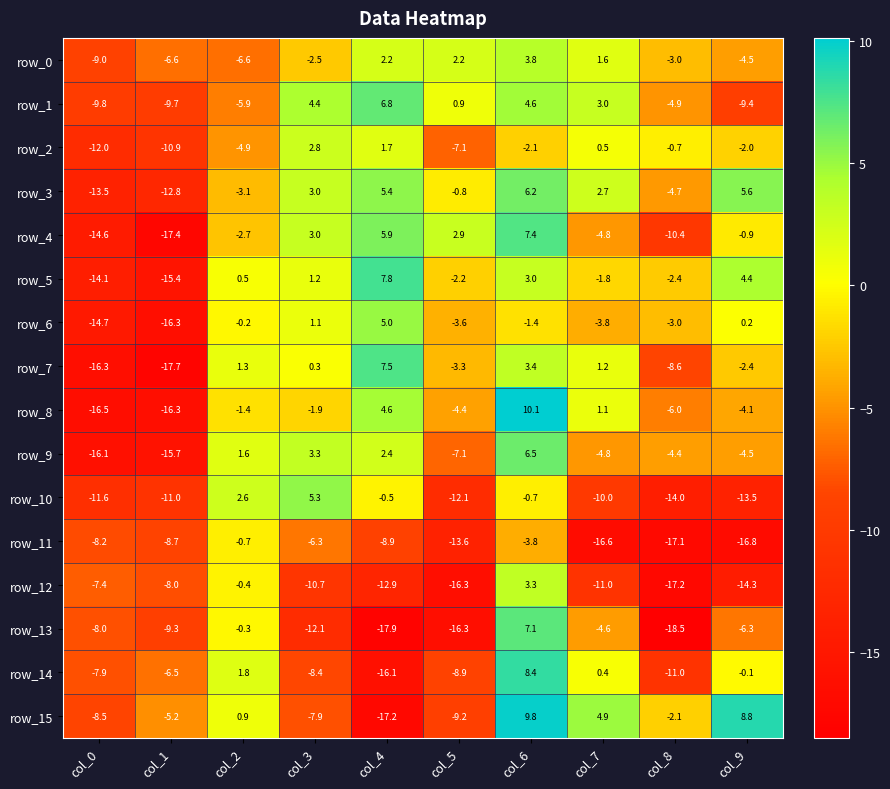

What is the maximum value shown in the chart?

10.1